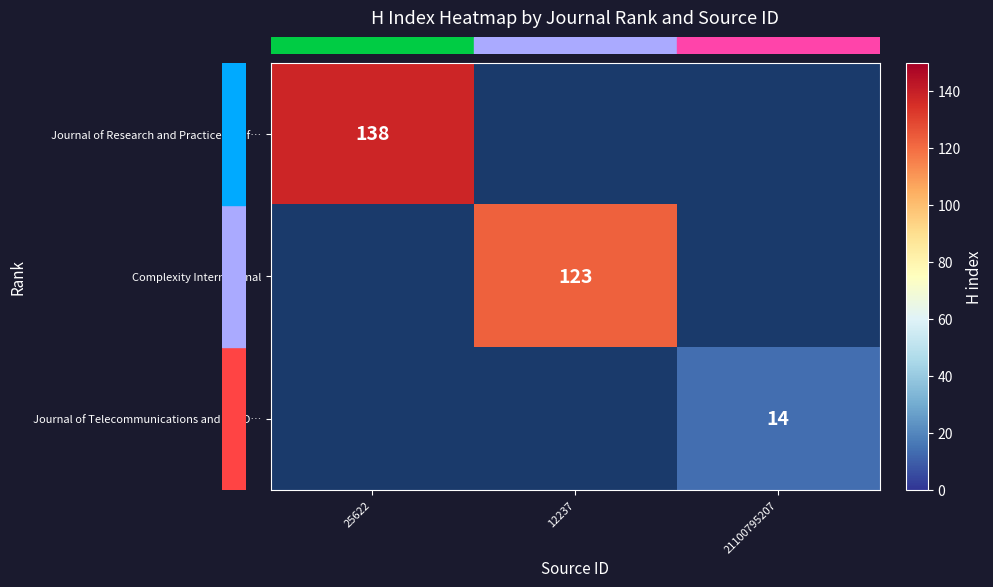

What is the maximum value shown in the chart?

138.0